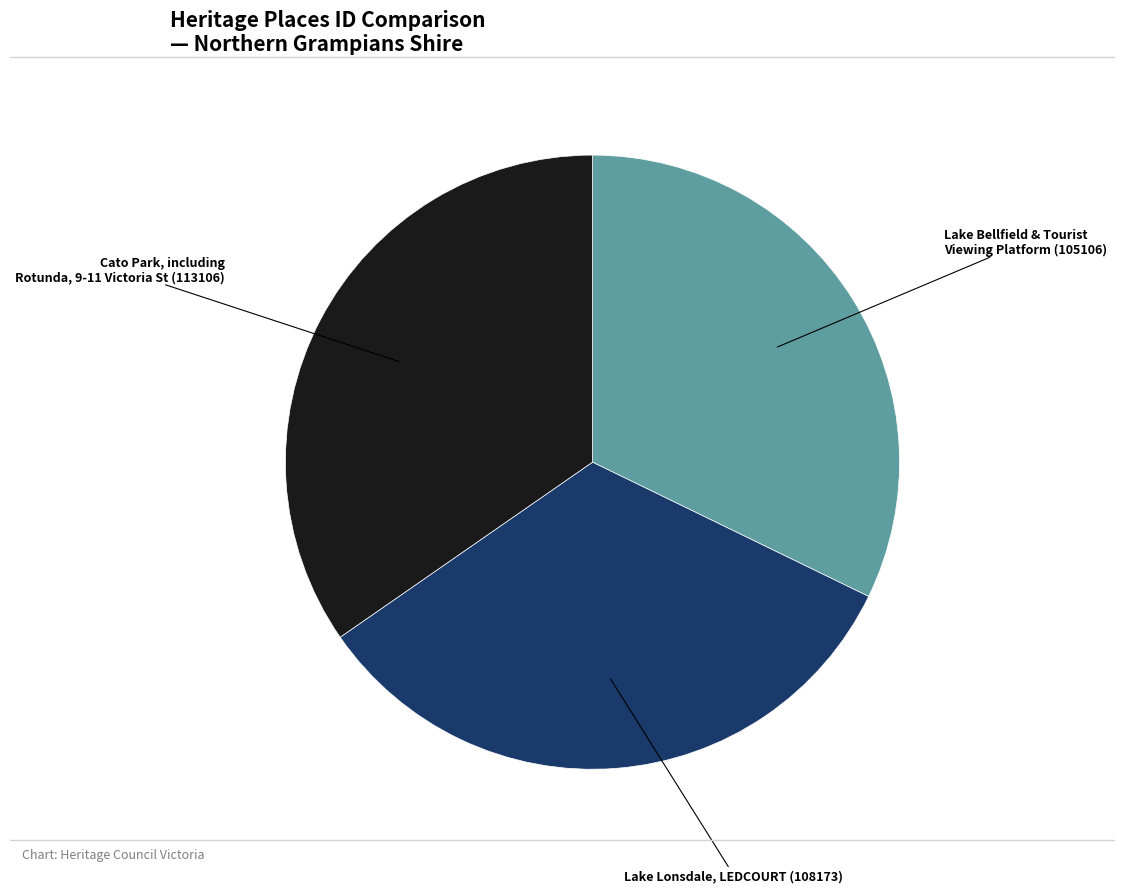

Does any single category account for the majority?

No